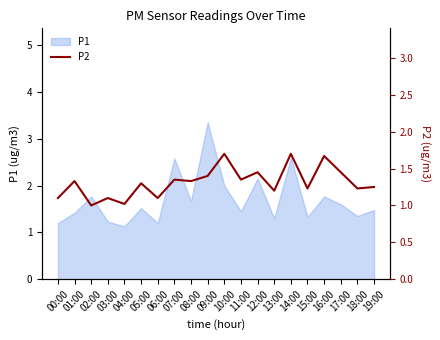

Reading right to left, extract all data points from this chart.

19:00=1.2	18:00=1.2	17:00=1.4	16:00=1.7	15:00=1.2	14:00=1.7	13:00=1.2	12:00=1.4	11:00=1.4	10:00=1.7	09:00=1.4	08:00=1.3	07:00=1.4	06:00=1.1	05:00=1.3	04:00=1.0	03:00=1.1	02:00=1.0	01:00=1.3	00:00=1.1